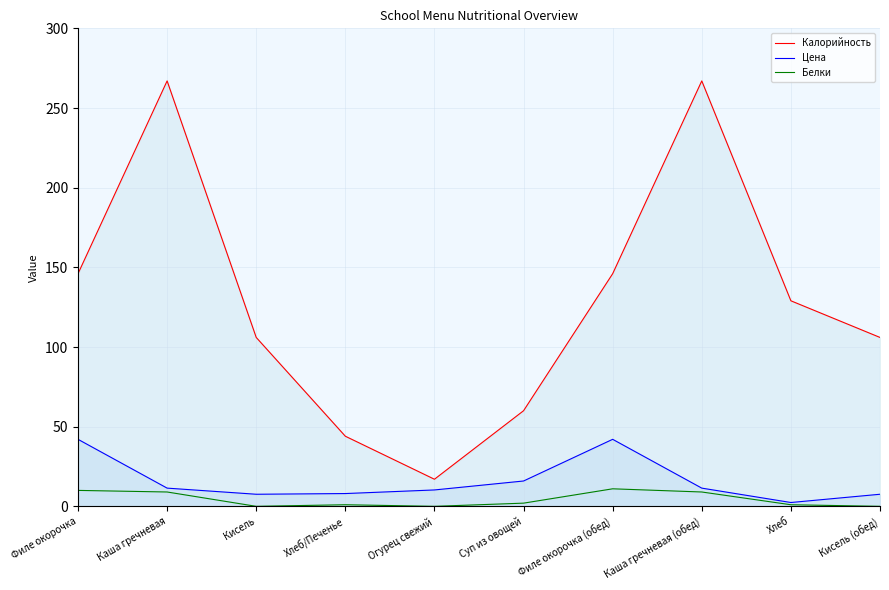

At which category is the sum across all series the highest?

Каша гречневая